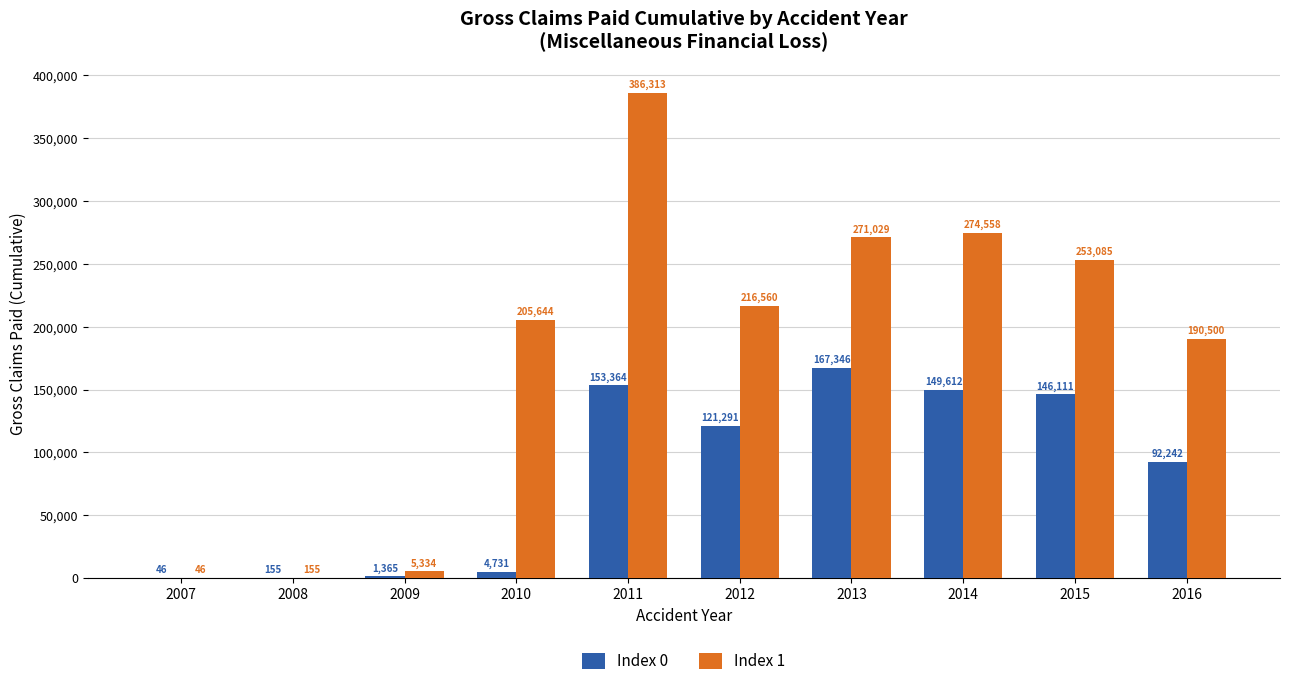

Read the Index 0 value at 2010.

4731.0